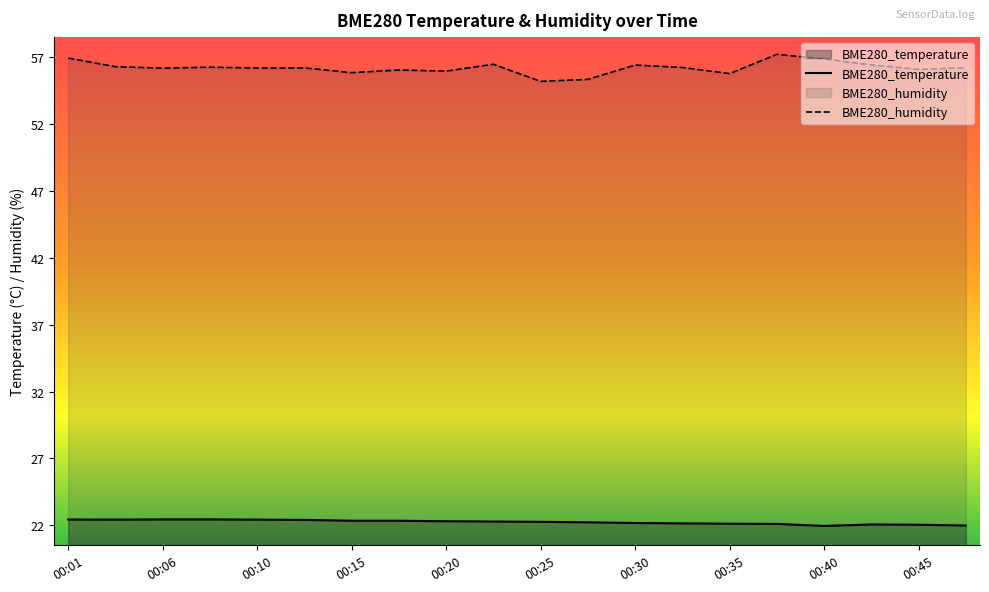

What is the approximate value of BME280_temperature at 11?

22.2